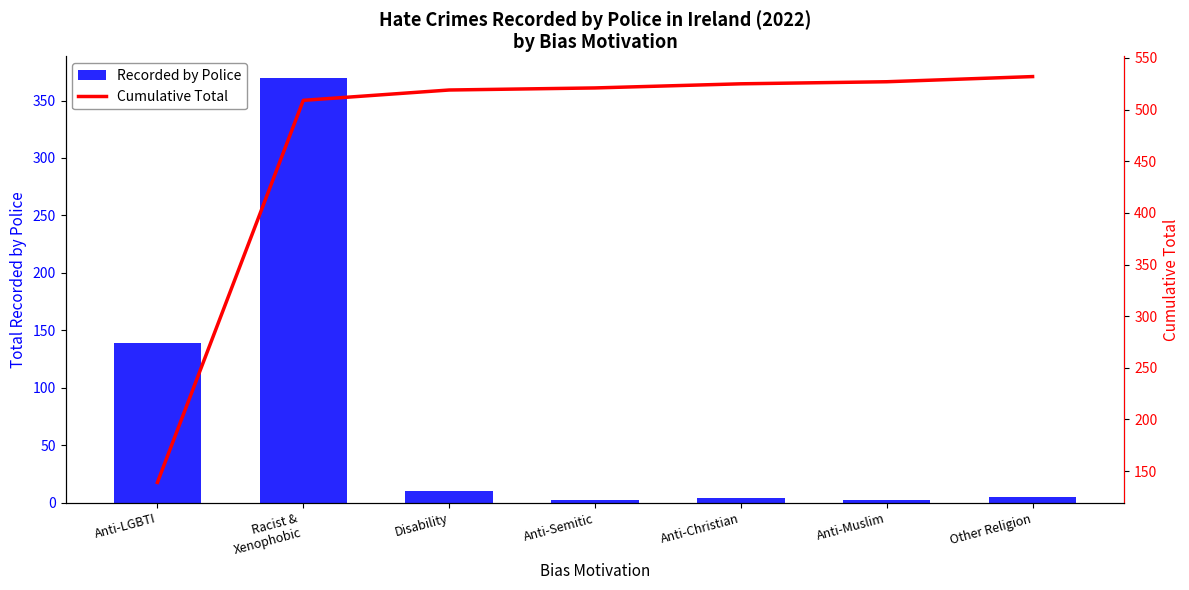

Which label corresponds to the largest value in the chart?

Other Religion